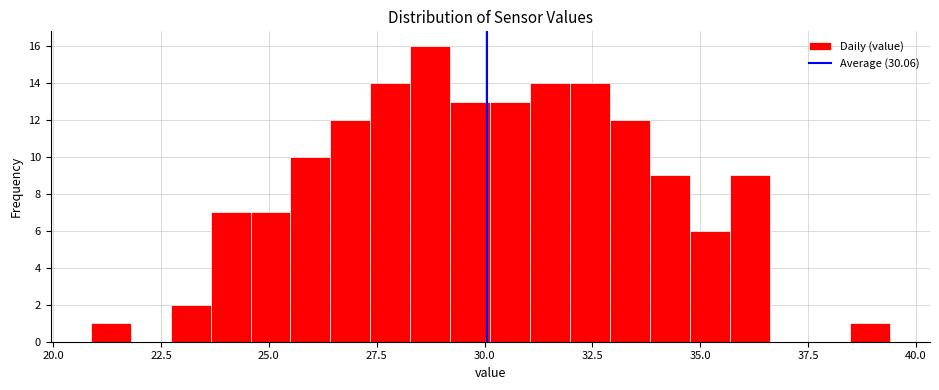

Around what value on the x-axis is the tallest bar? Give the approximate position of its centre, as read against the axis.

28.5